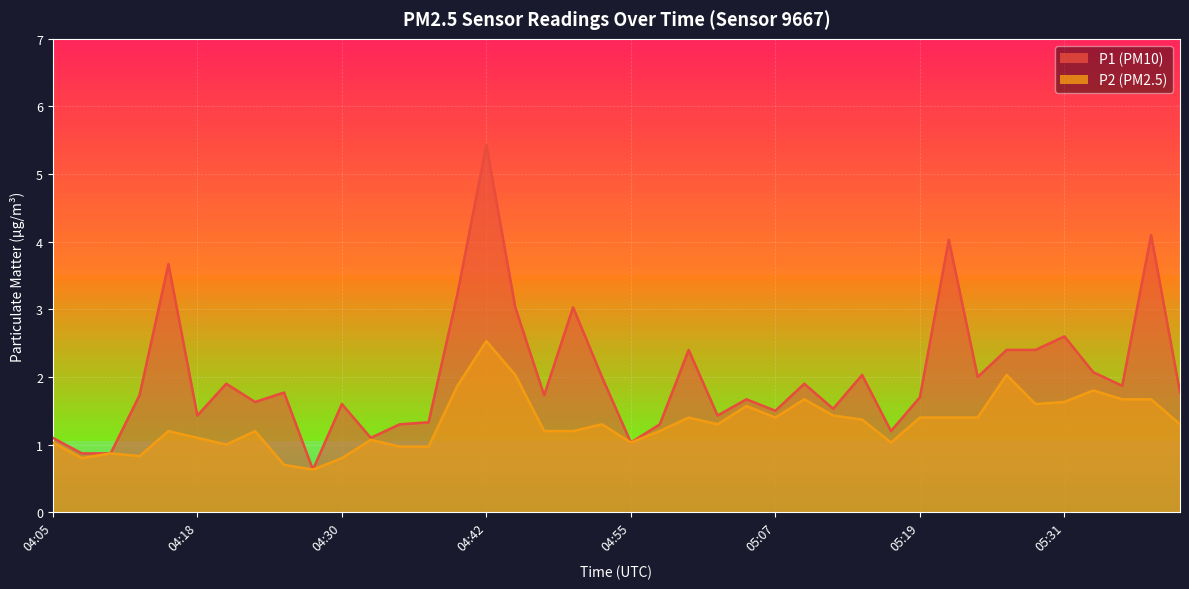

What is the spread (max minus min) of values at 05:31?

1.0